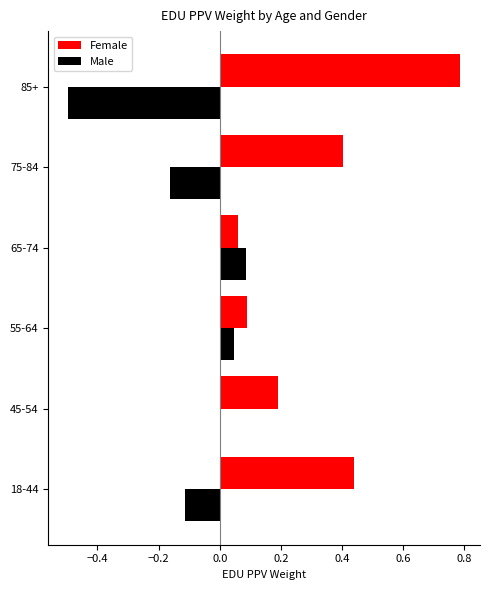

What is the maximum value for Female?

0.8